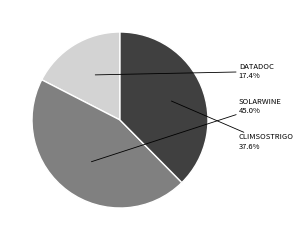

How many slices are in this pie chart?

3